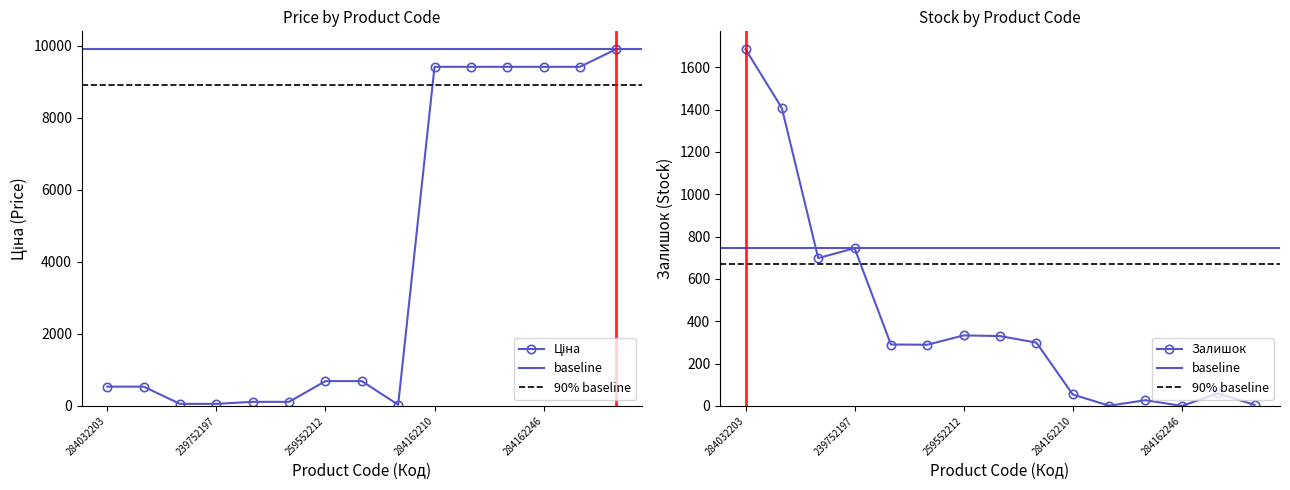

The Залишок series shows 143.1 at 239792197. True or false?

False